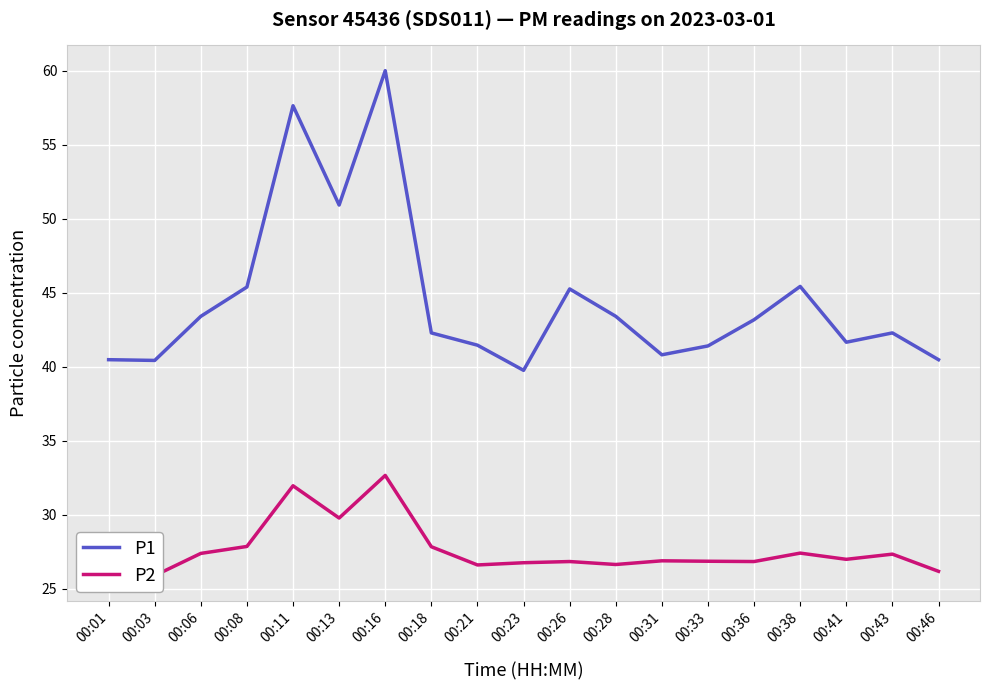

What is the difference between the second highest and minimum values in the P2 series?

6.1